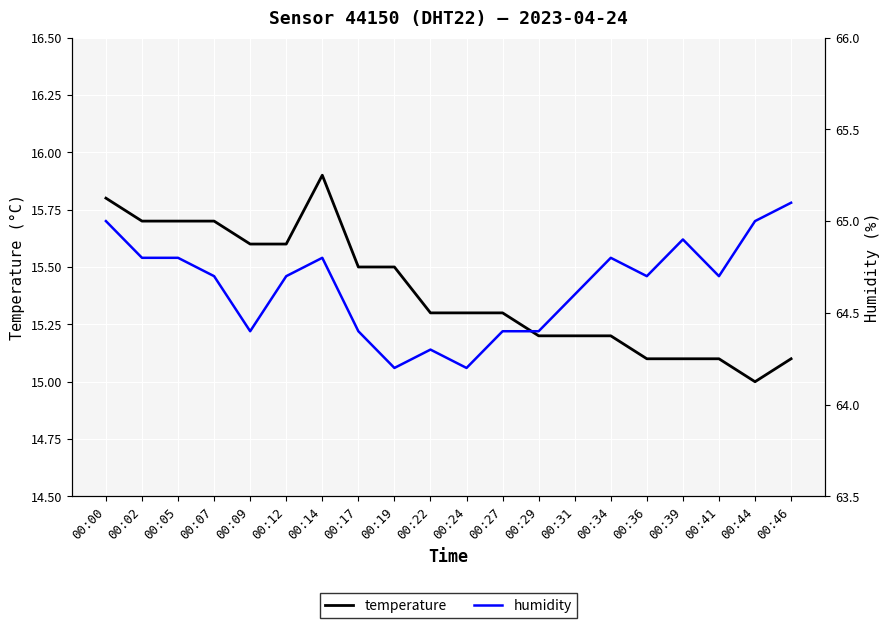

How many lines are shown in the chart?

2